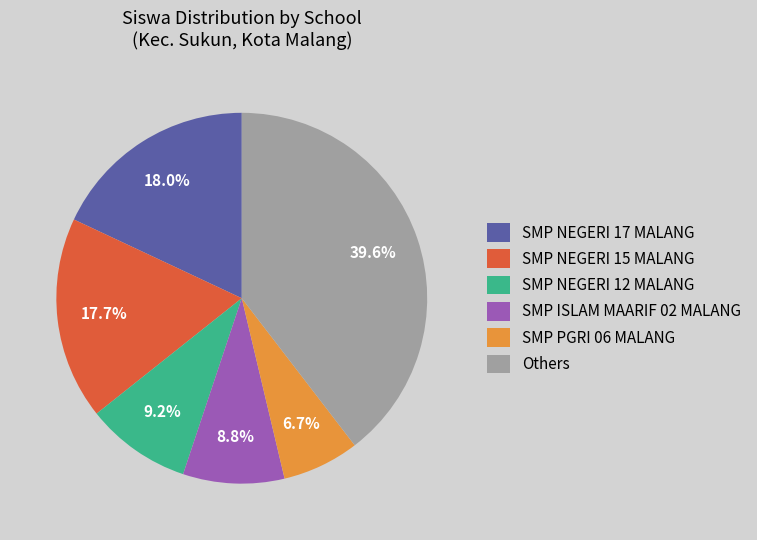

Does SMP NEGERI 15 MALANG account for over 50% of the chart?

No